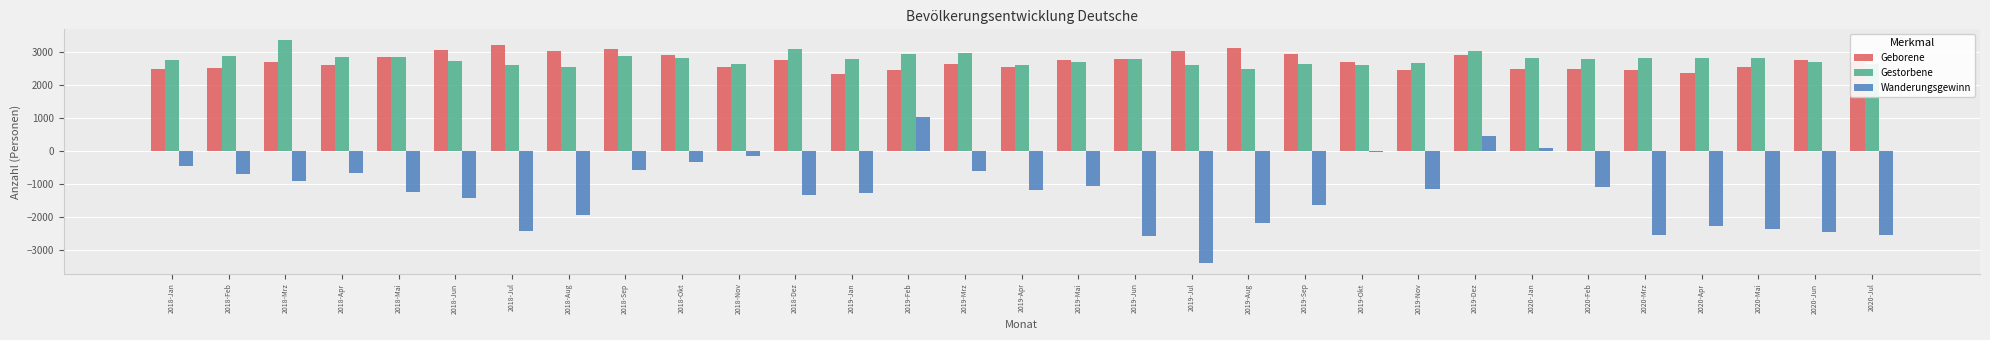

What is the spread (max minus min) of values at 2018-Aug?

4993